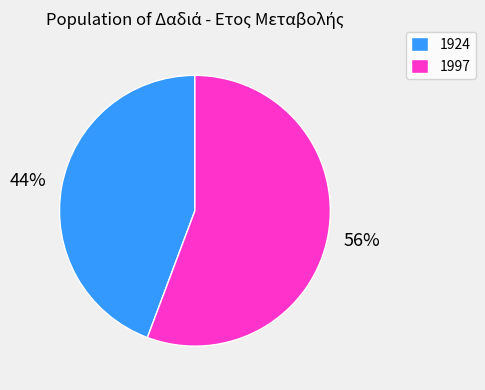

Is it true that 1924 is 44% of the pie?

True